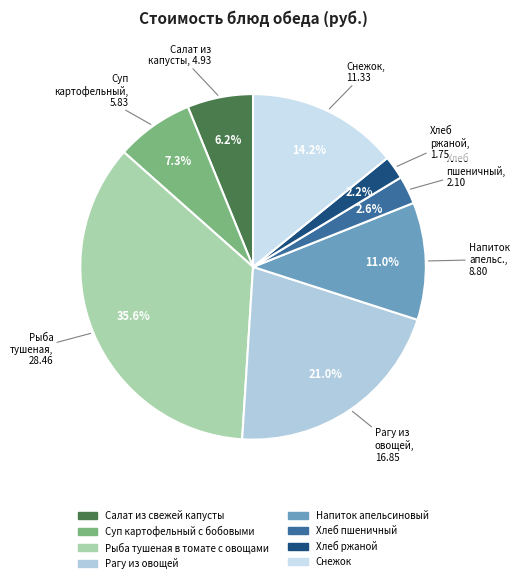

Count the number of slices in the pie.

8